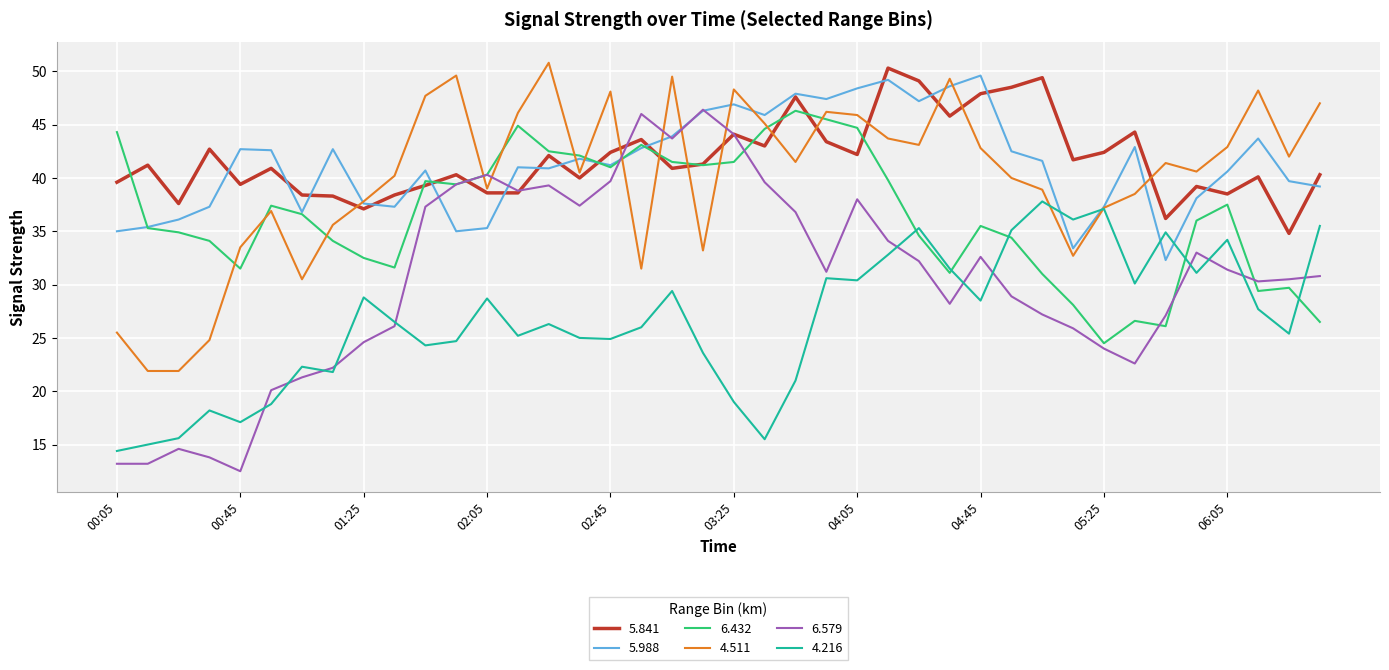

What is the smallest value displayed?

12.5